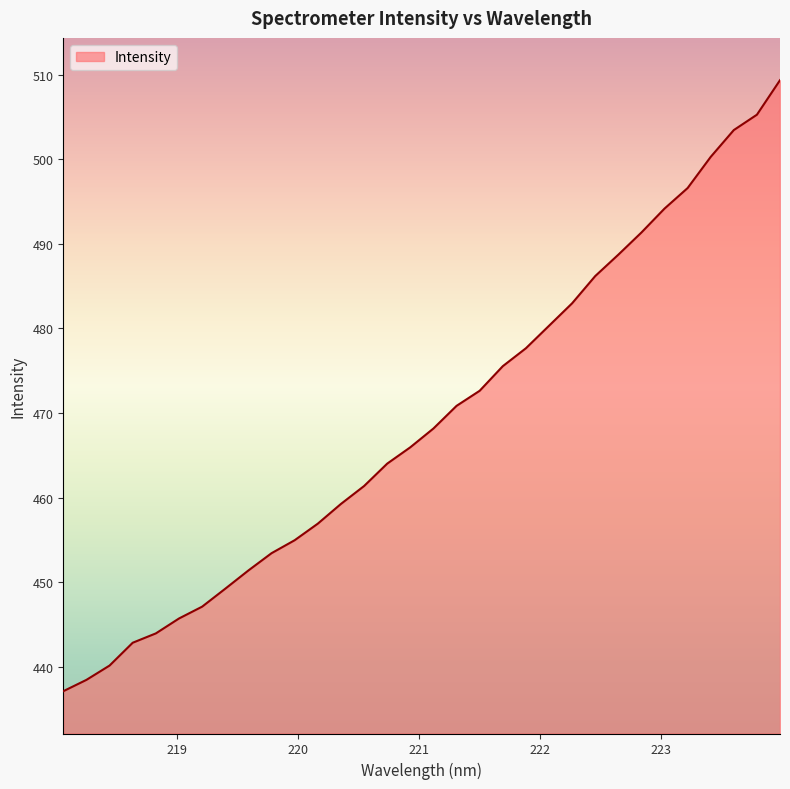

What is the minimum value shown in the chart?

437.1